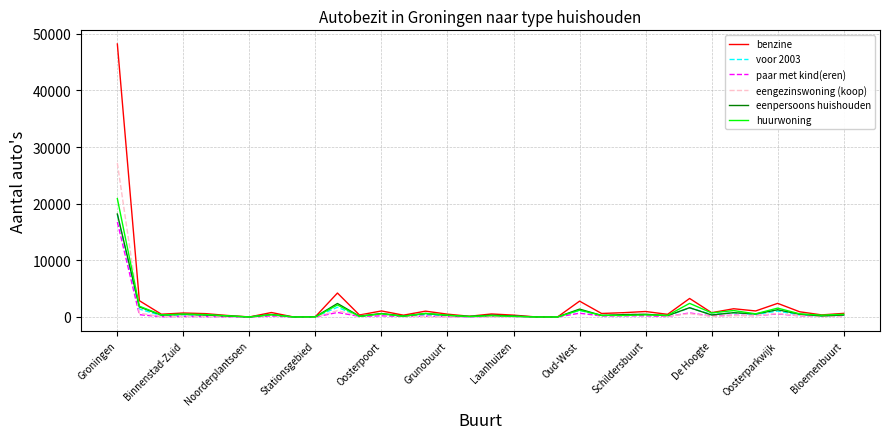

What is the sum of all benzine values?

78846